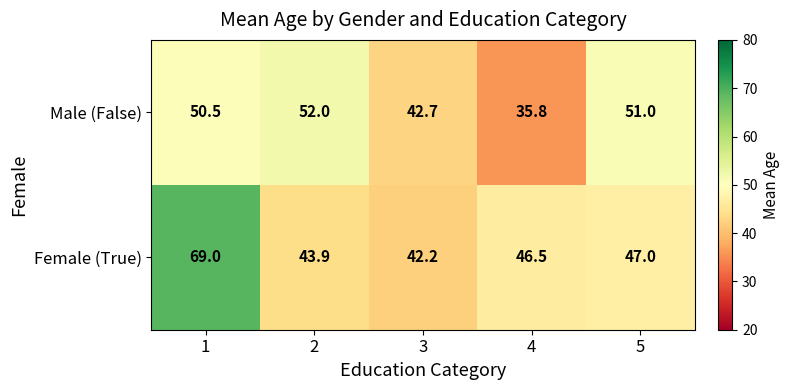

Reading left to right, what are all the values shown in this chart?

Male (False): 1=50.5	2=52.0	3=42.7	4=35.8	5=51.0
Female (True): 1=69.0	2=43.9	3=42.2	4=46.5	5=47.0